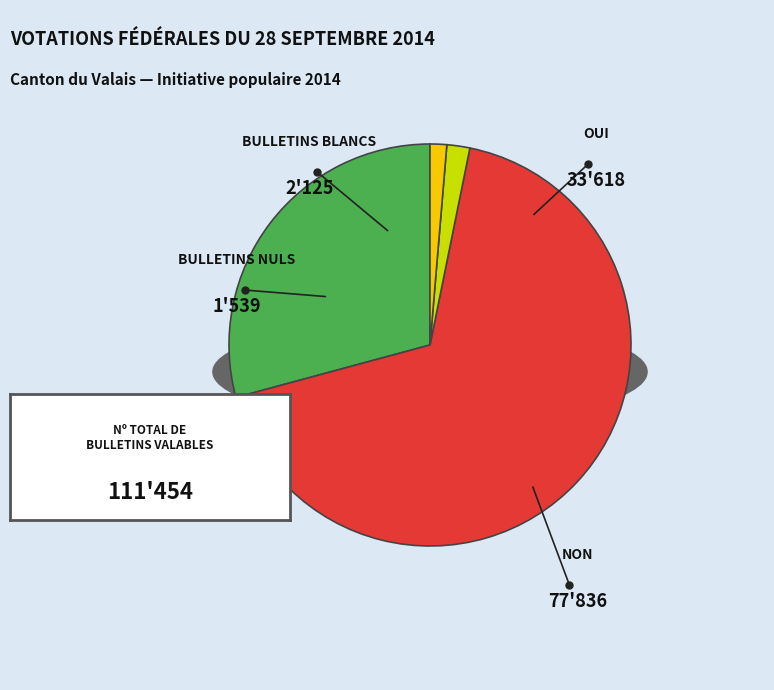

Is it true that Oui is 29% of the pie?

True